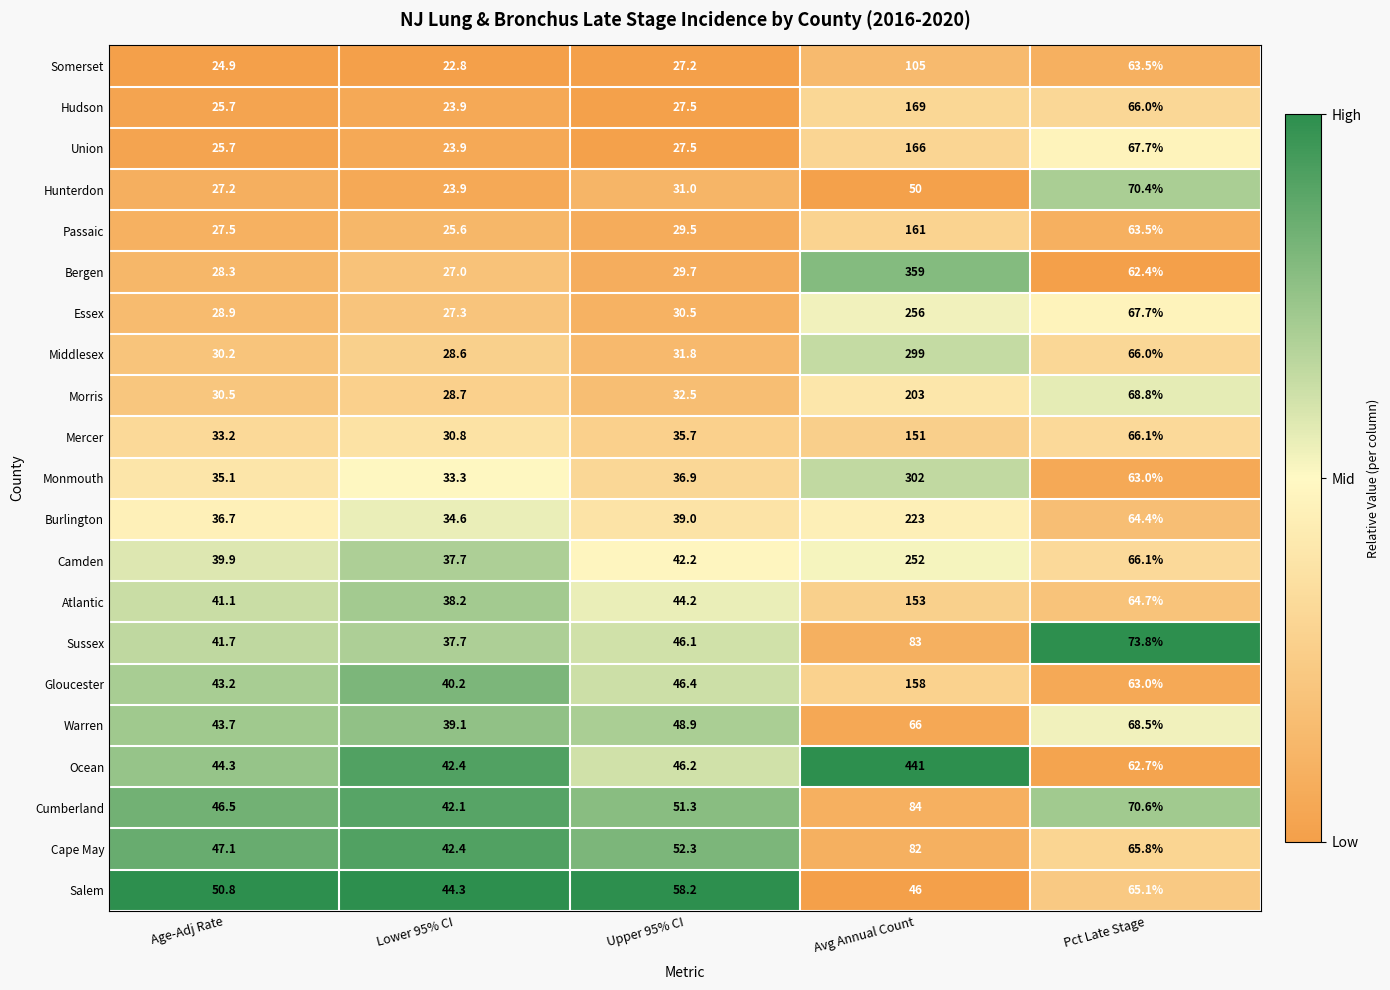

Which series has the widest spread of values?

Ocean